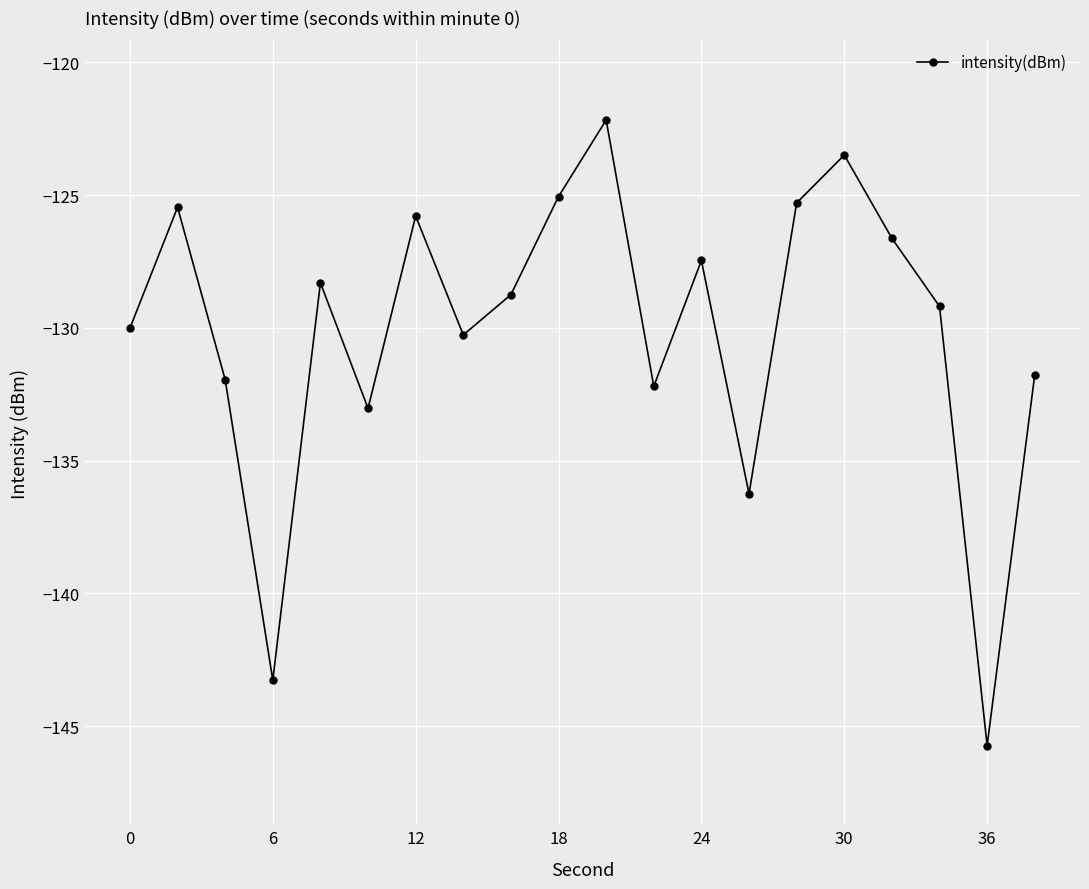

True or false: there are more than 1 points higher than both neighbors.

True